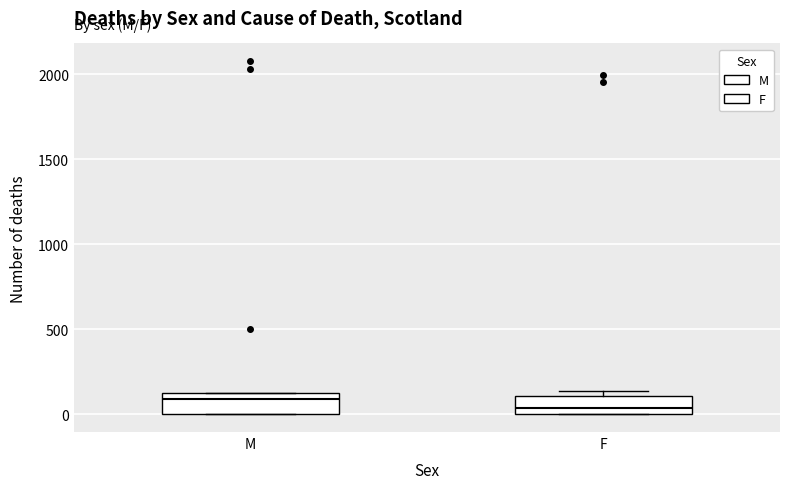

Which box's median line is the highest?

M